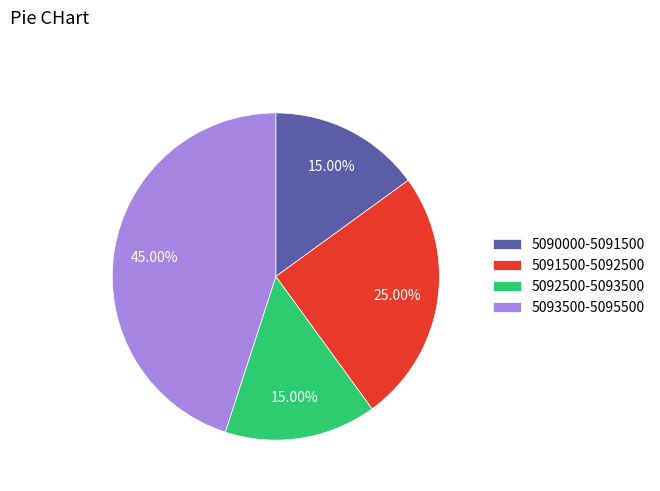

Do 5090000-5091500 and 5093500-5095500 together represent more than half of the pie?

Yes